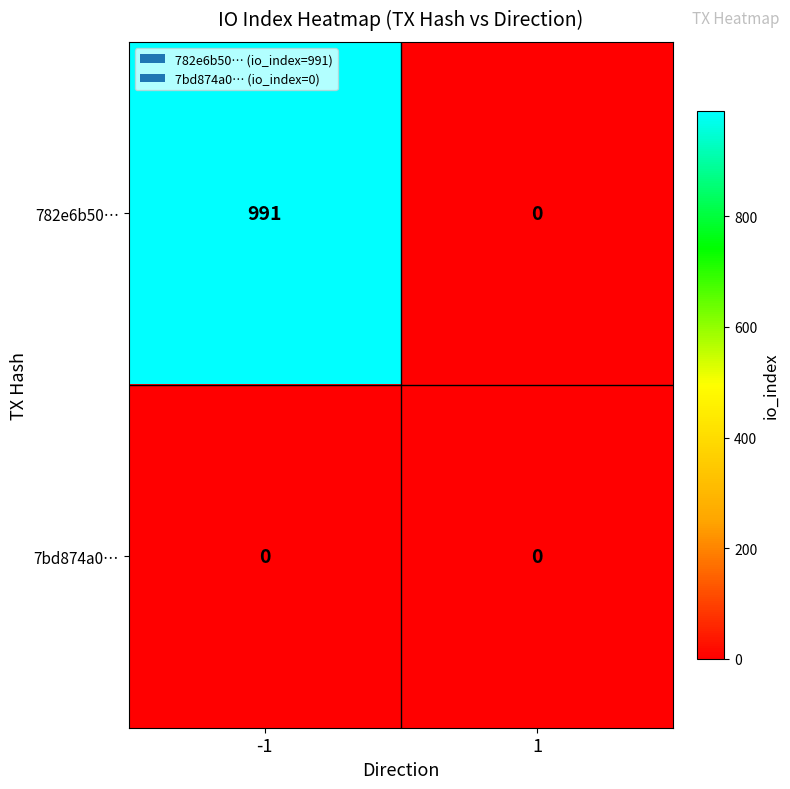

What is the spread (max minus min) of values at -1?

991